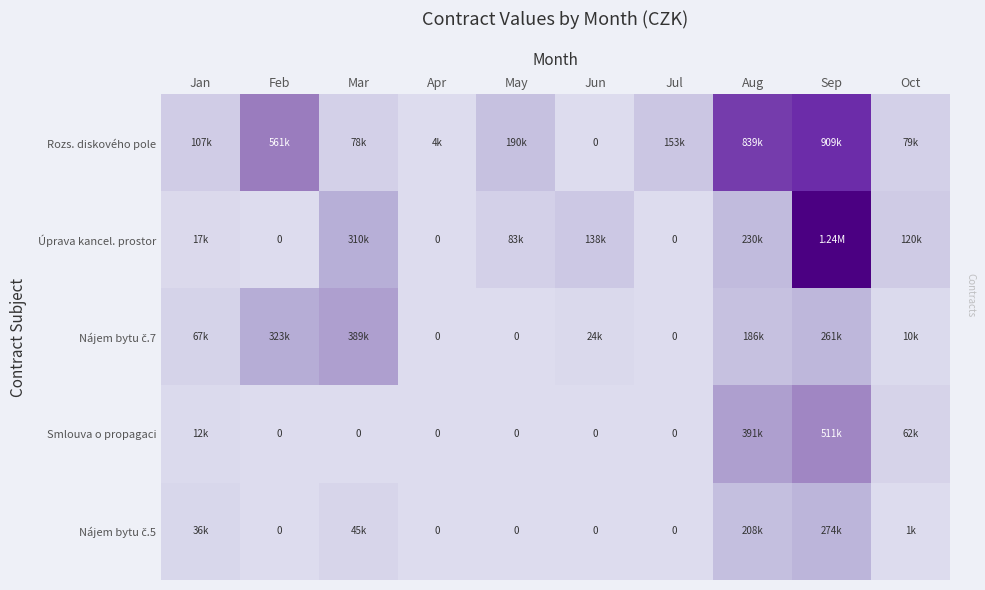

At which category is the sum across all series the highest?

Sep